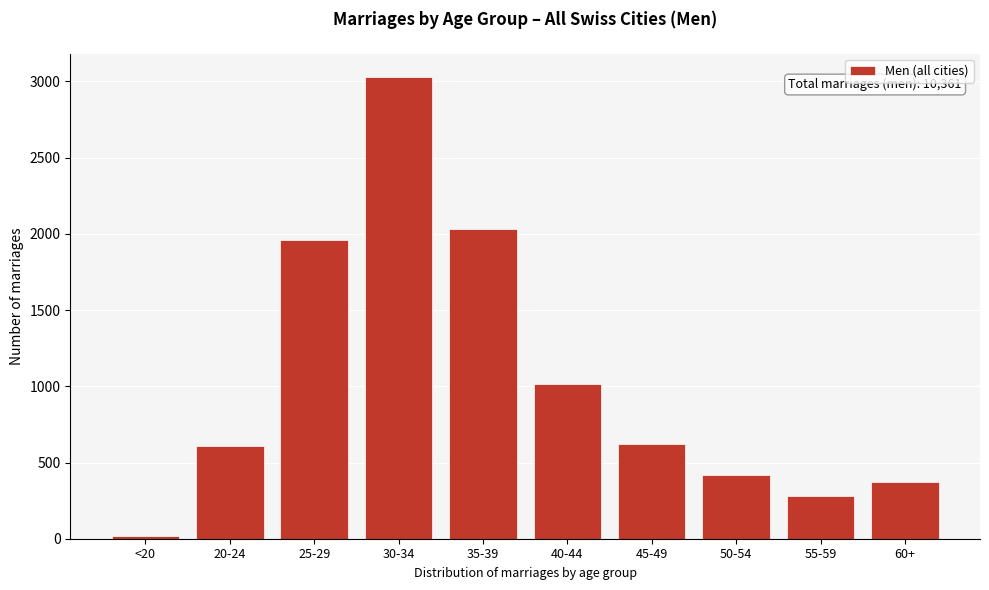

At which label is the value closest to 1524?

25-29